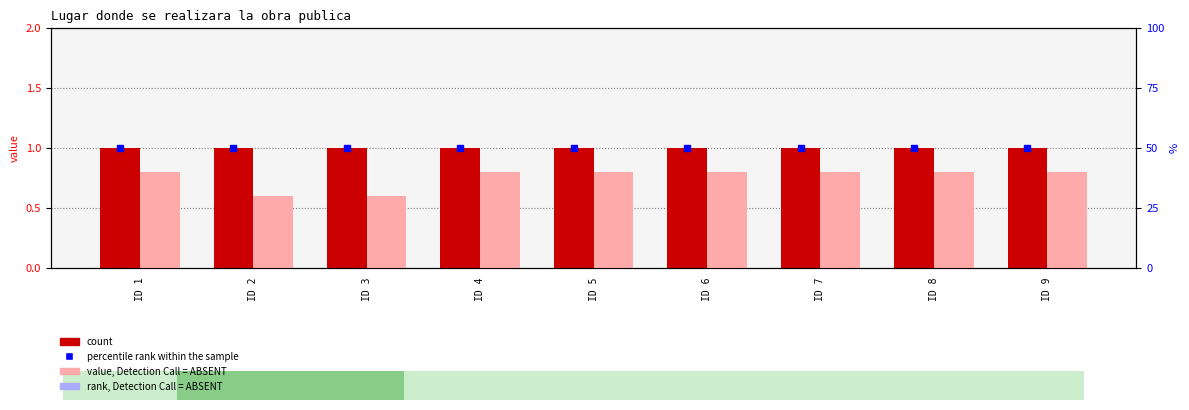

Which label corresponds to the largest value in the chart?

ID 1